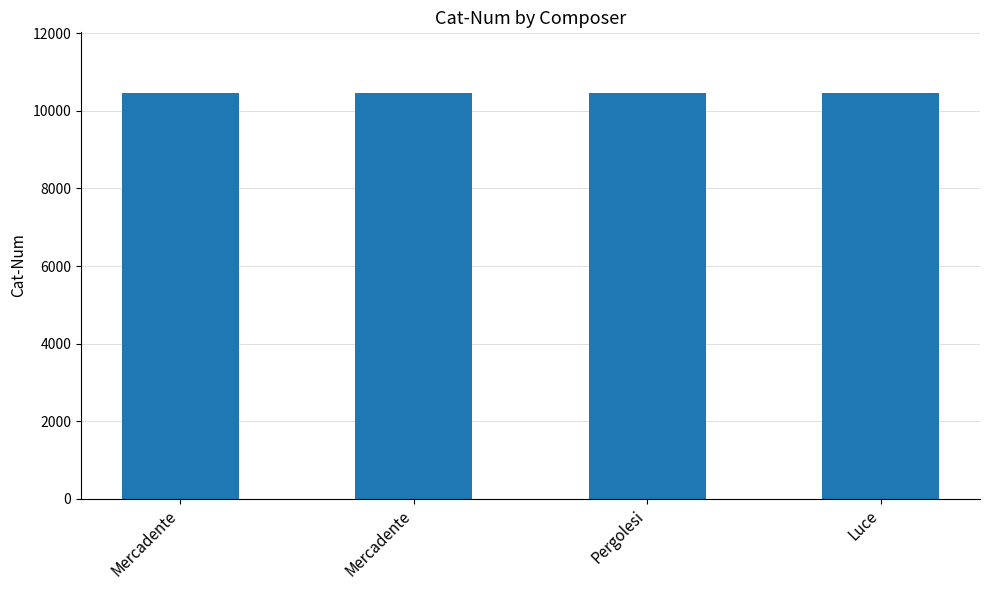

List the labels in order of value, smallest first.

Mercadente, Mercadente, Pergolesi, Luce